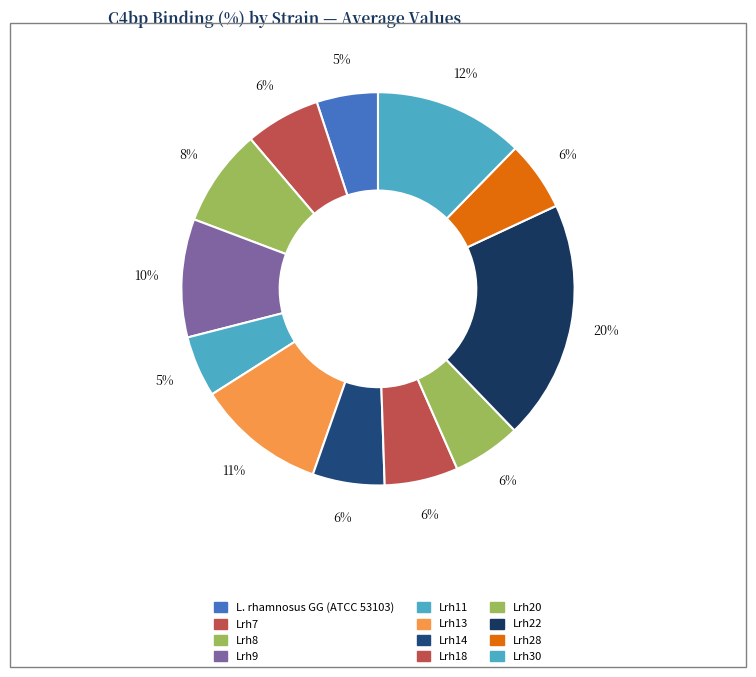

Combined, what portion of the pie is Lrh20 and Lrh18?

11.7%